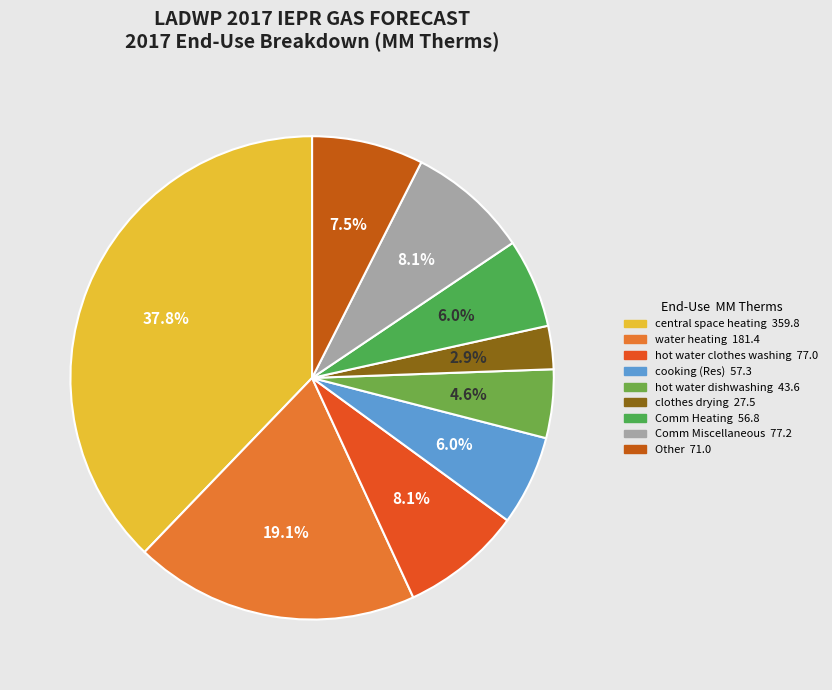

How many slices are in this pie chart?

9